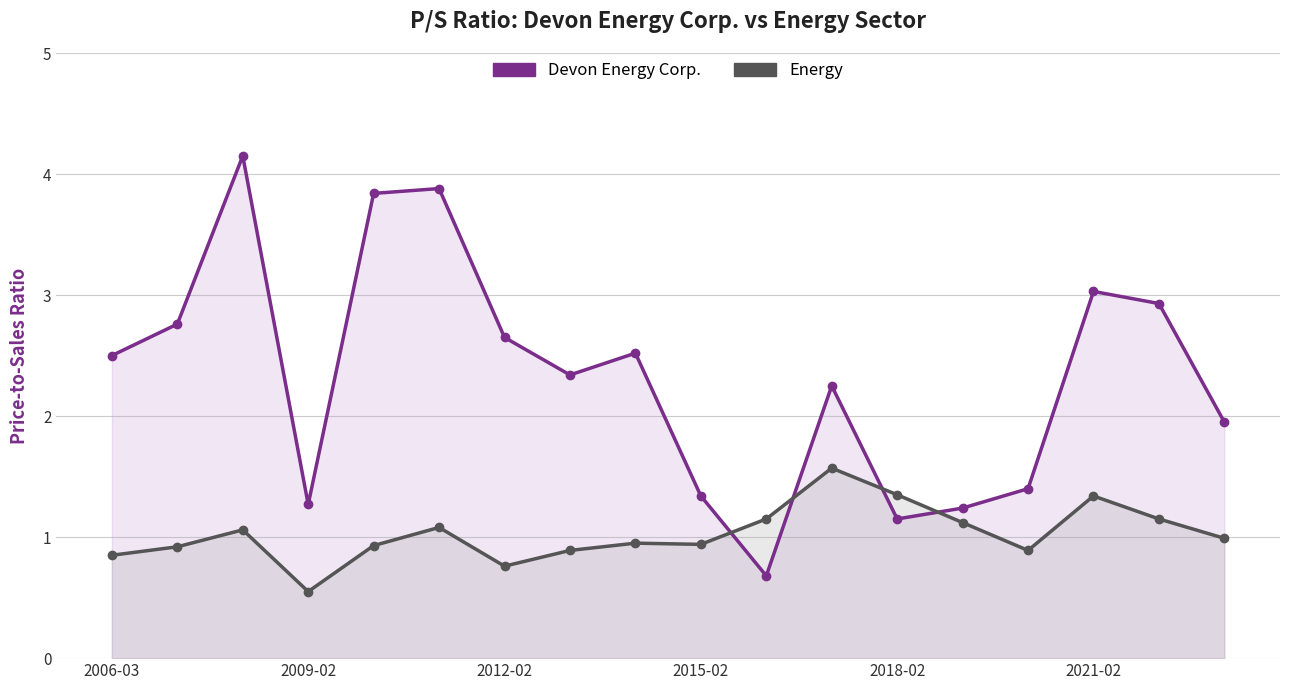

At 7, list the series in order from smallest to largest.

Energy, Devon Energy Corp.